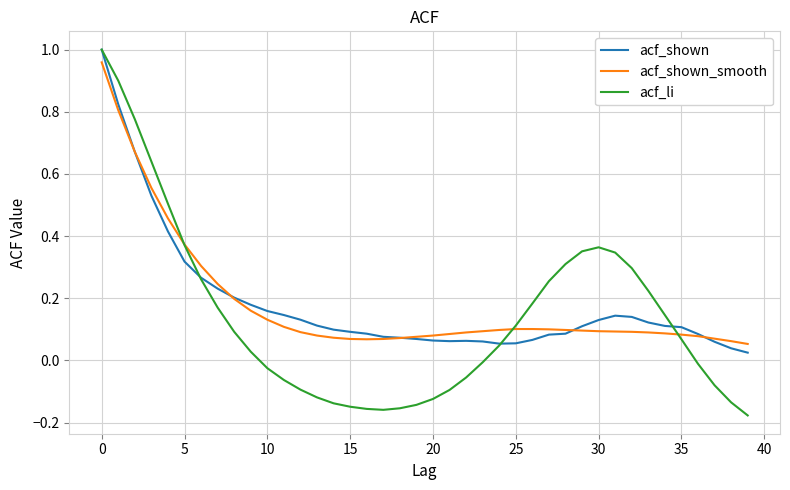

Which series has the widest spread of values?

acf_li